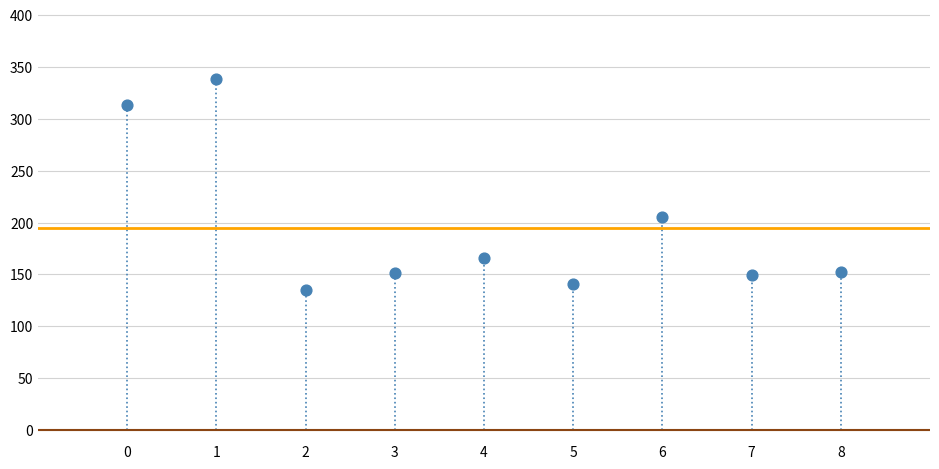

What is the average Y value?

194.7